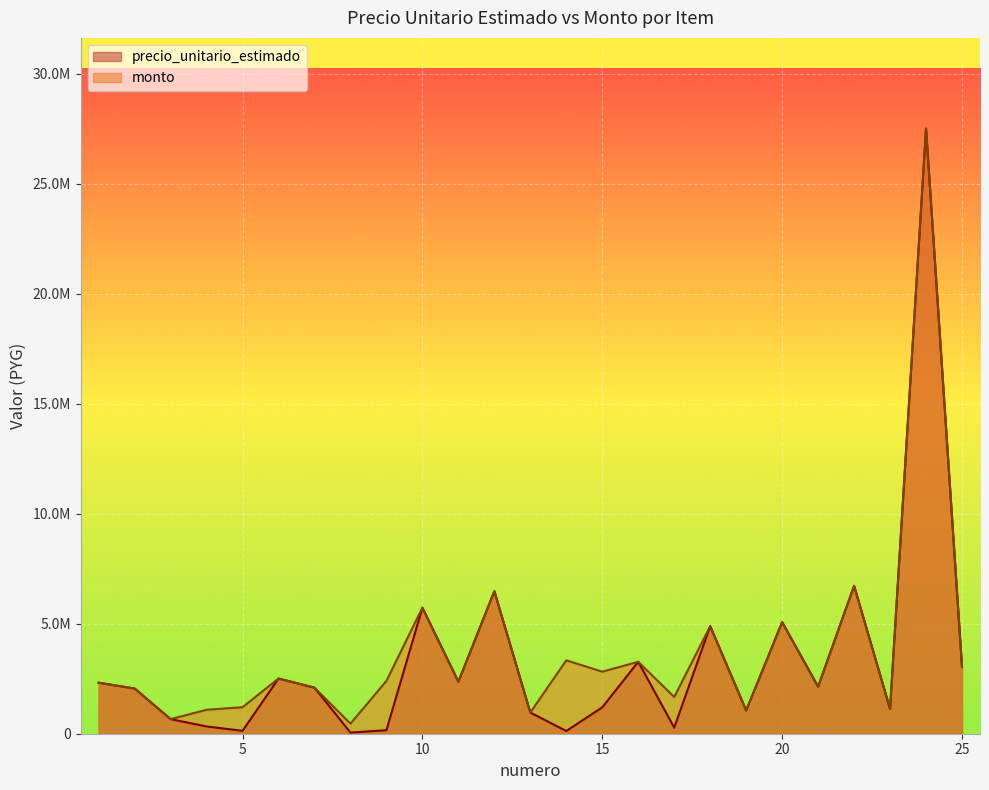

Which series has the largest total across all categories?

monto